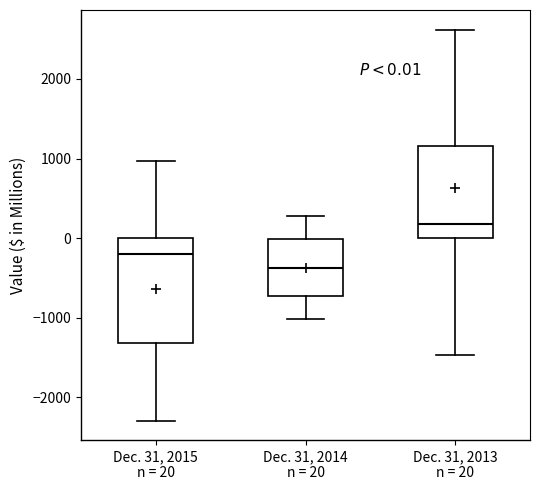

Comparing the boxes themselves (not the whiskers), which one is the tallest?

Dec. 31, 2015 n = 20